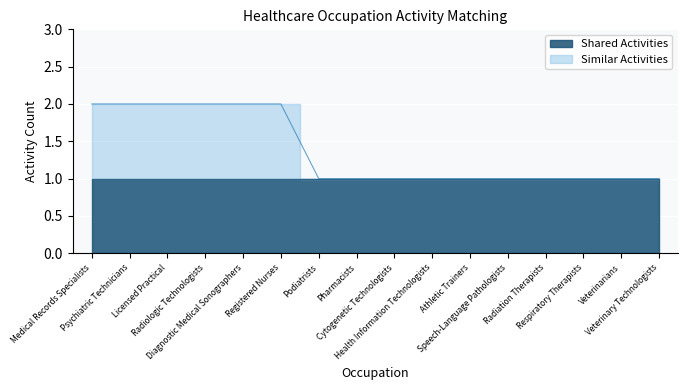

Reading left to right, what are all the values shown in this chart?

Medical Records Specialists=2	Psychiatric Technicians=2	Licensed Practical=2	Radiologic Technologists=2	Diagnostic Medical Sonographers=2	Registered Nurses=2	Podiatrists=1	Pharmacists=1	Cytogenetic Technologists=1	Health Information Technologists=1	Athletic Trainers=1	Speech-Language Pathologists=1	Radiation Therapists=1	Respiratory Therapists=1	Veterinarians=1	Veterinary Technologists=1